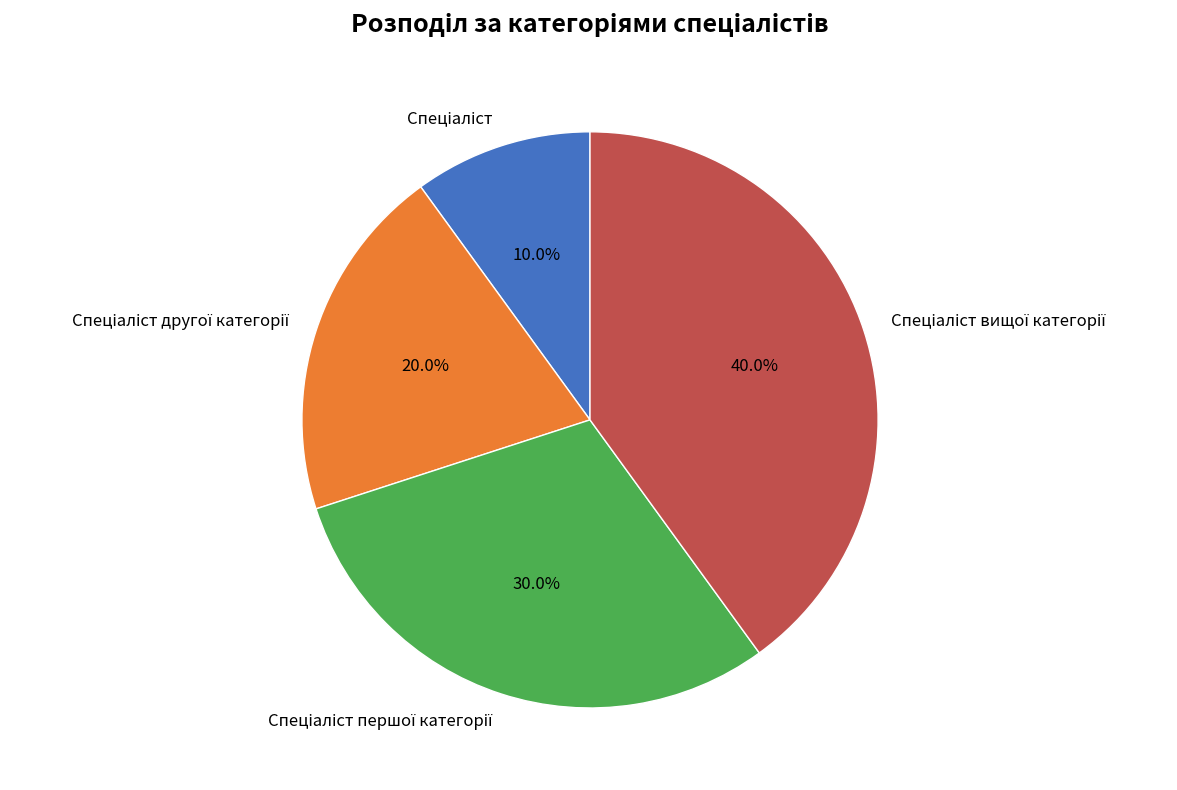

To the nearest percent, what is the average slice percentage?

25%